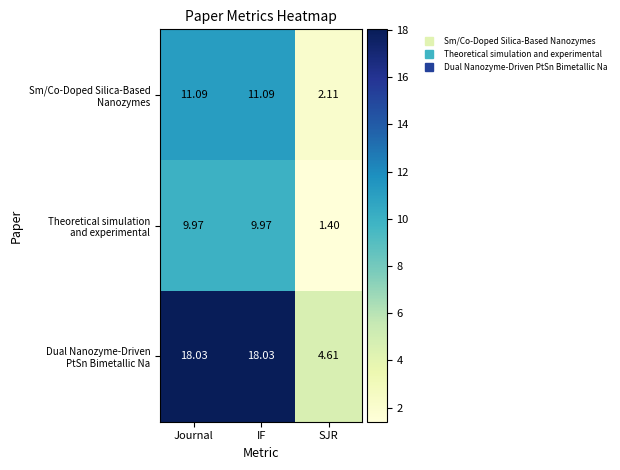

At which category does the chart reach its minimum across all series?

SJR